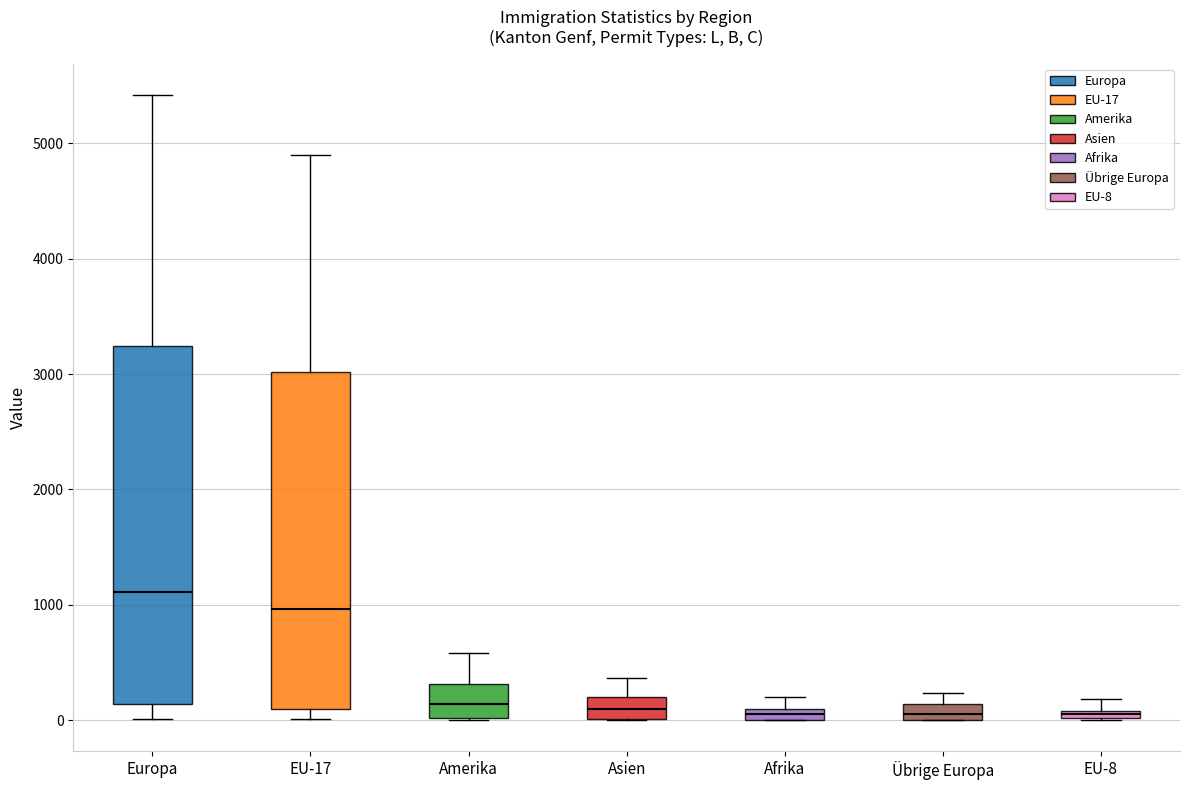

Comparing the boxes themselves (not the whiskers), which one is the tallest?

Europa